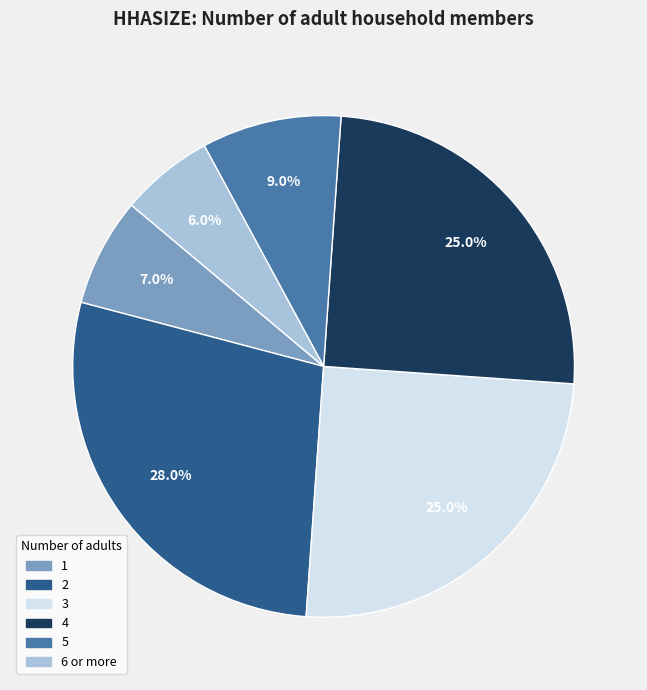

To the nearest percent, what portion does 5 represent?

9%